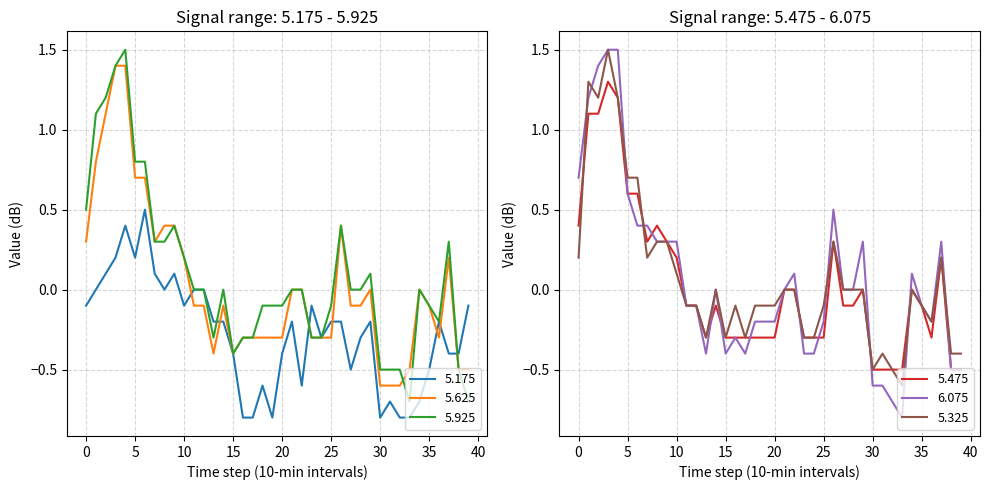

Rank the series at 11 from lowest to highest value.

5.625, 5.475, 6.075, 5.325, 5.175, 5.925